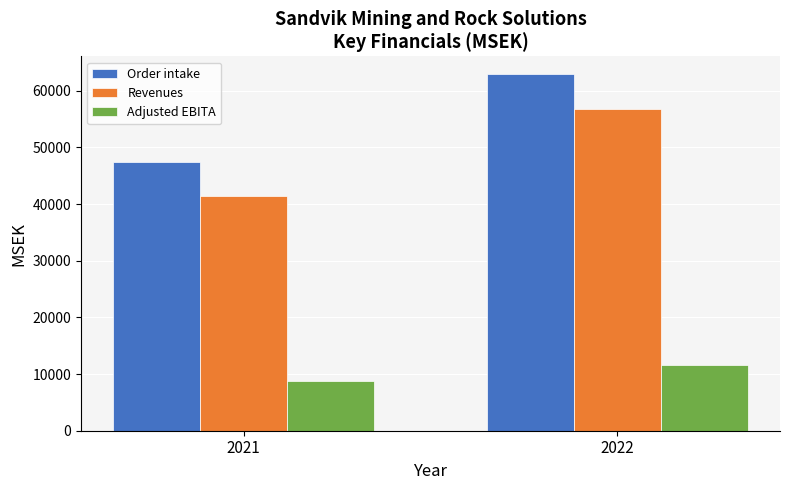

How many Revenues values are between 41409 and 56843?

2